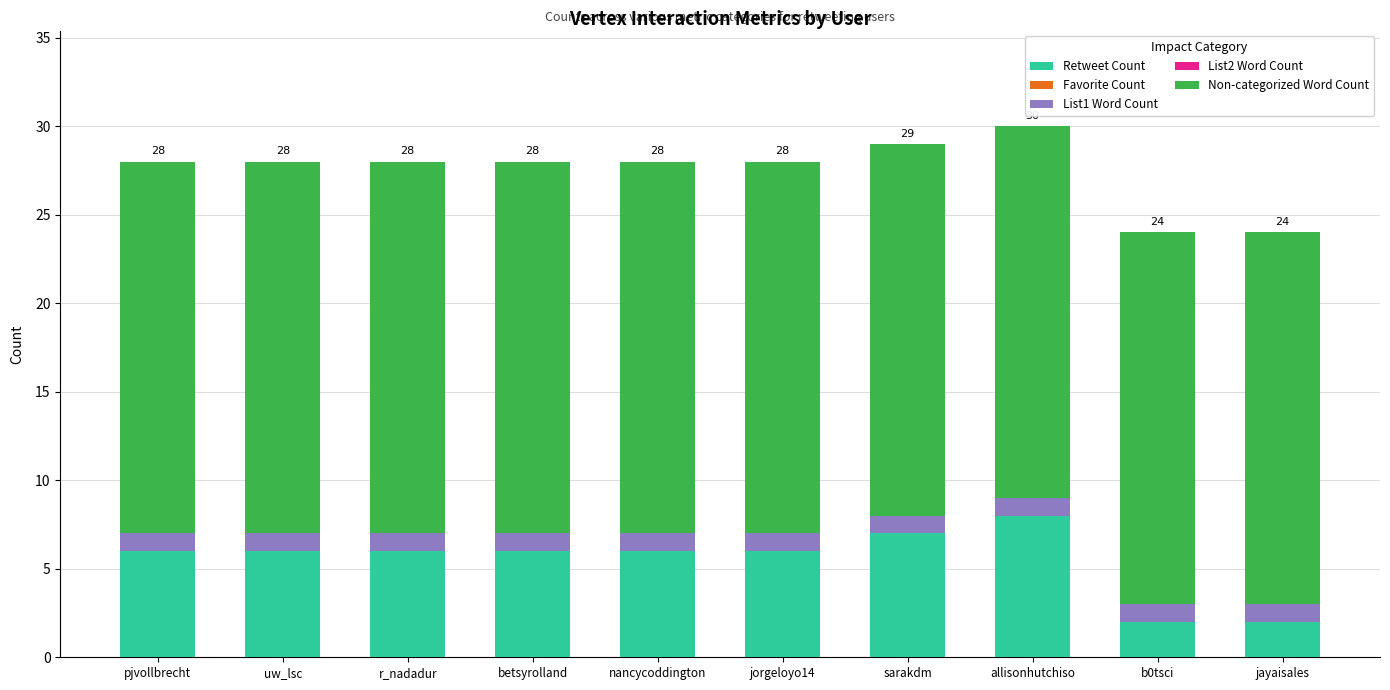

What is the highest value of the Retweet Count series?

8